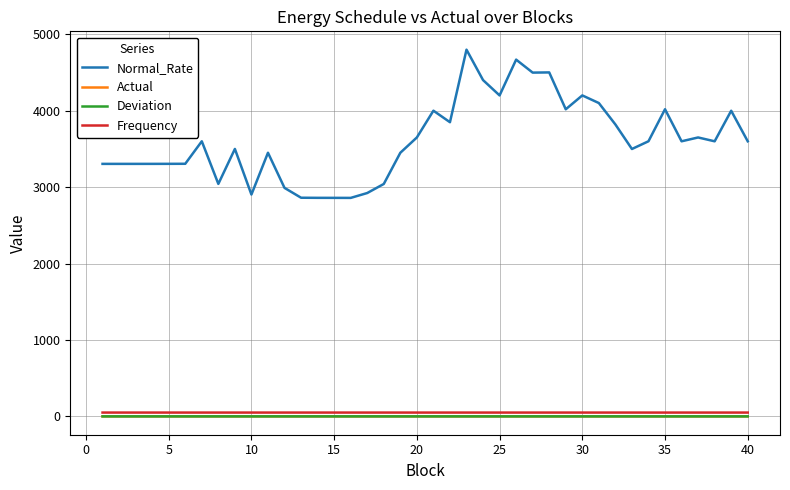

Does the chart display data point markers on the line(s)?

No